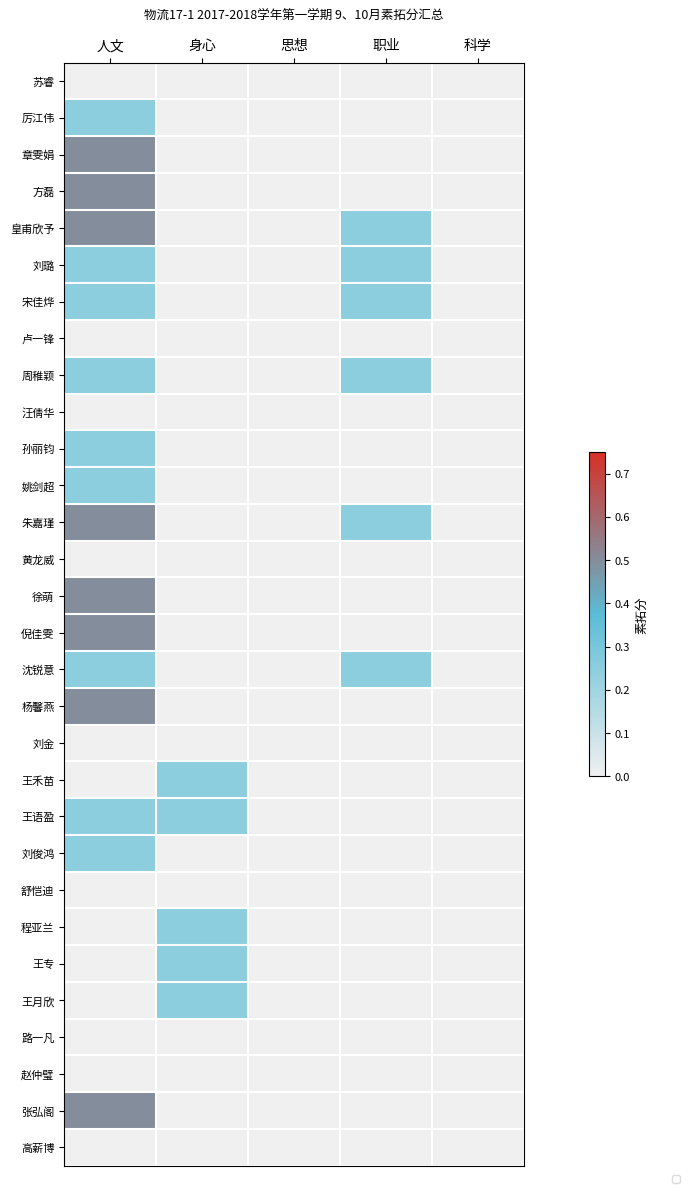

Is the value of 舒恺迪 at 人文 greater than the value of 卢一锋 at 人文?

No